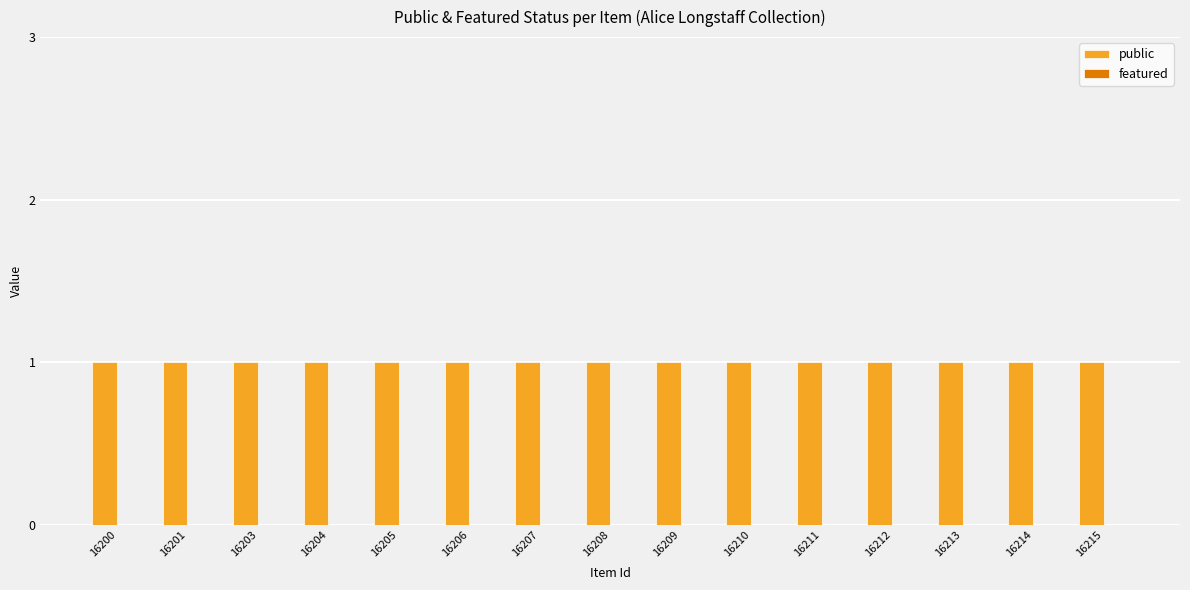

What is the difference between the highest and lowest values at 16206?

1